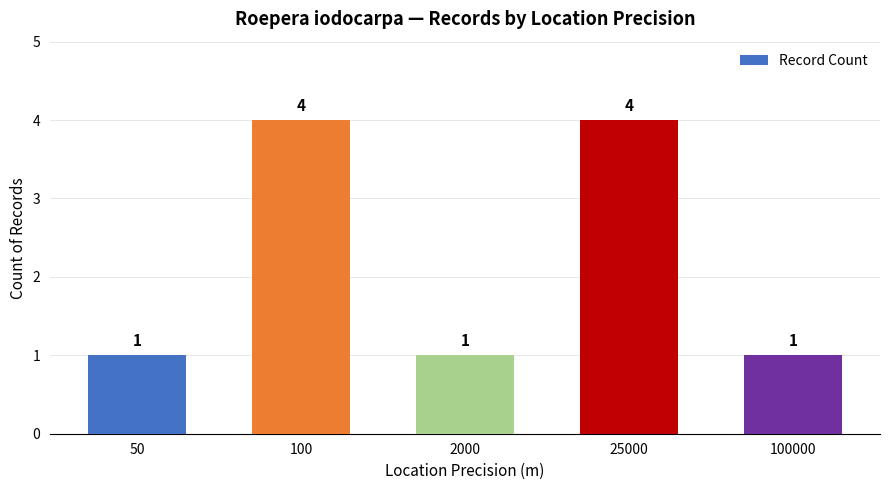

What is the maximum value shown in the chart?

4